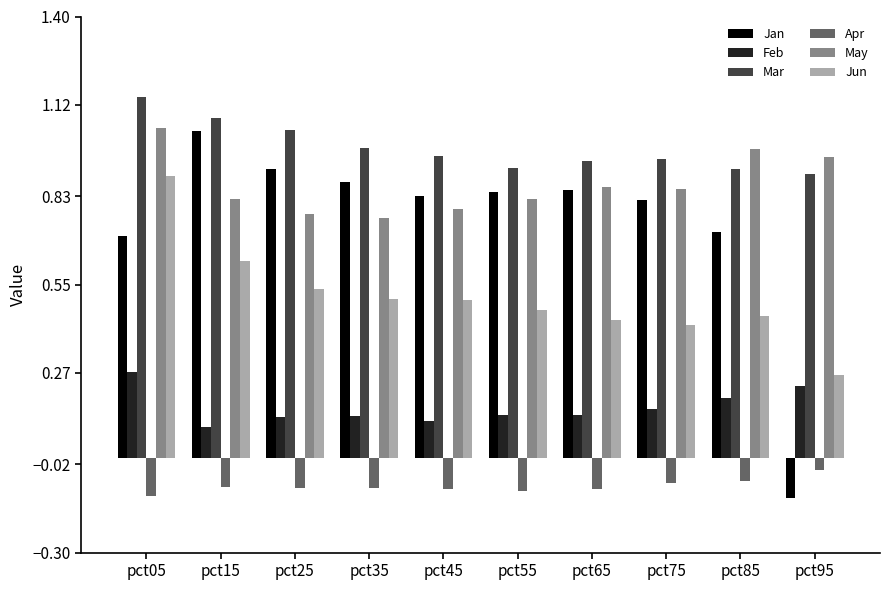

At which category is the sum across all series the highest?

pct05